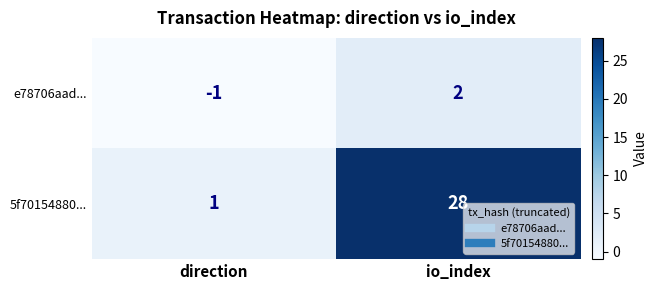

Which category has the lowest value across all series?

direction